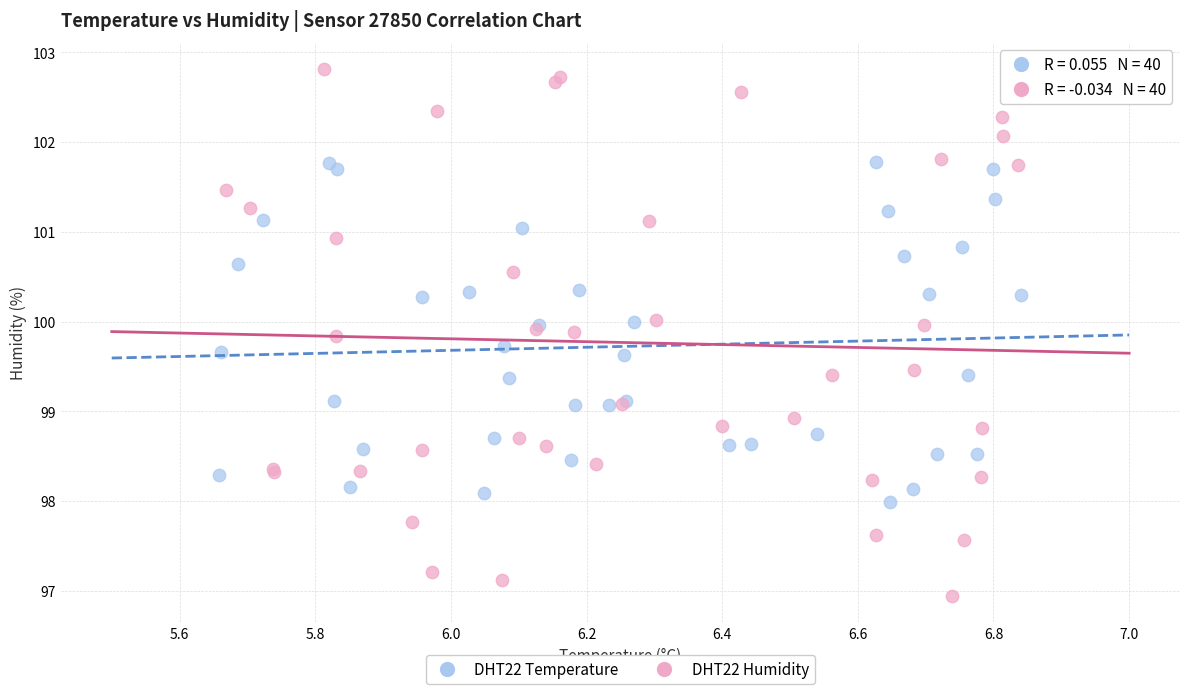

Which series contains the highest Y value?

DHT22 Humidity